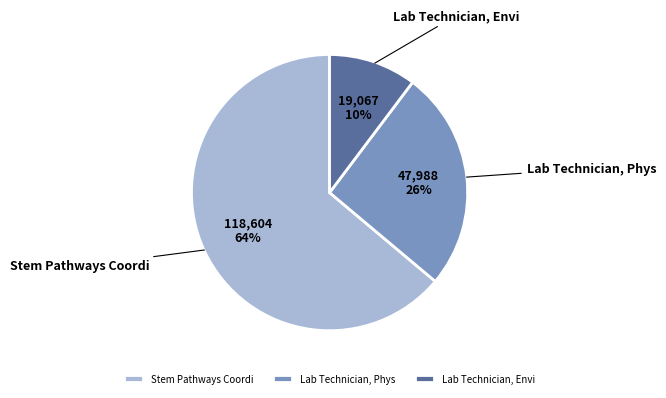

Which category has the smallest portion of the pie?

Lab Technician, Envi